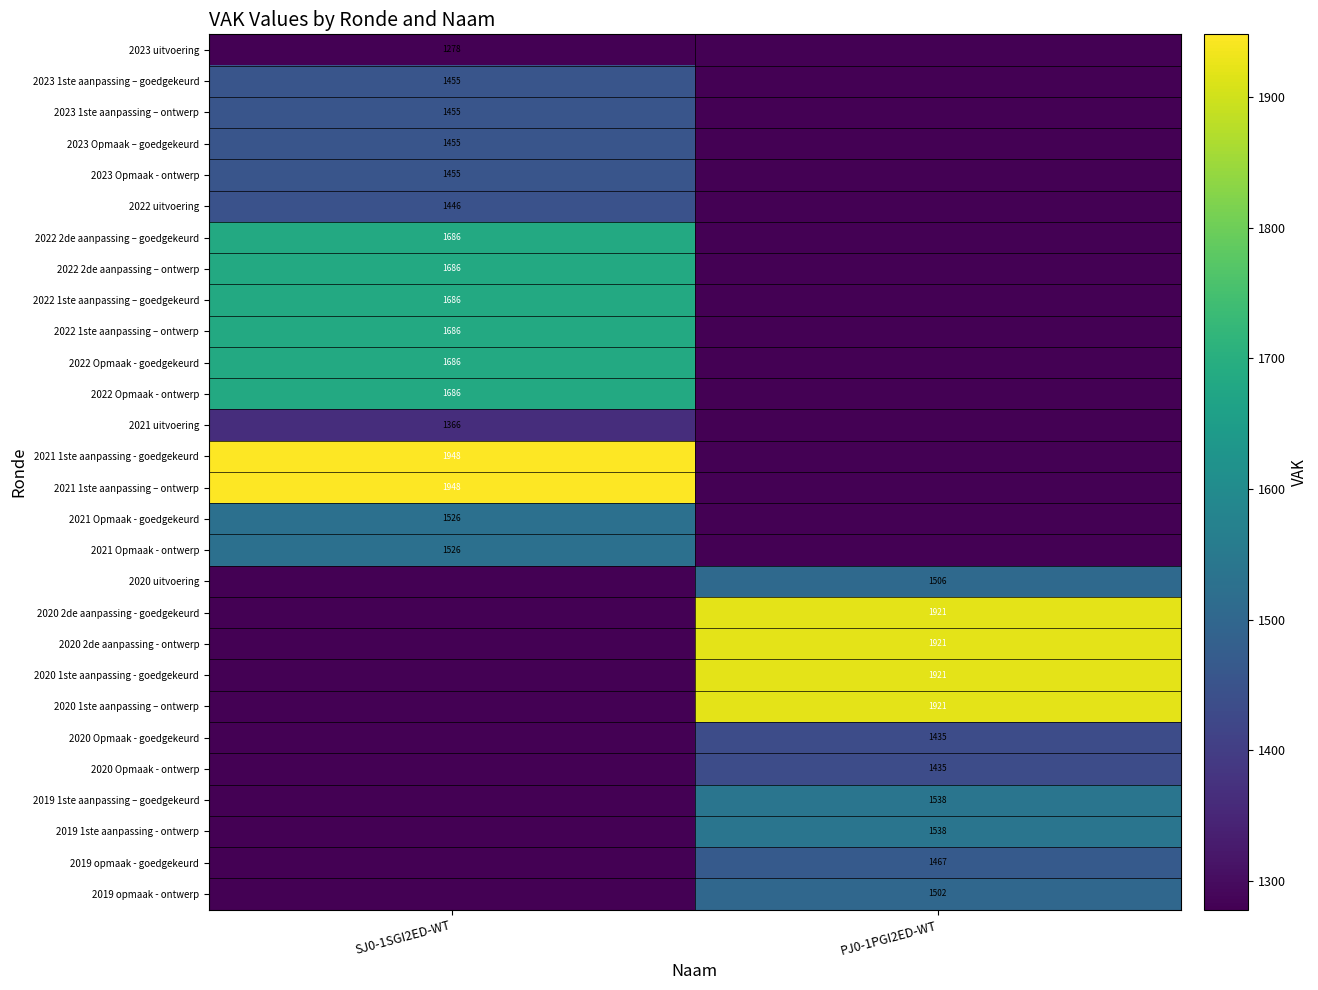

Is it true that 2022 Opmaak - ontwerp equals 1686 at SJ0-1SGI2ED-WT?

True